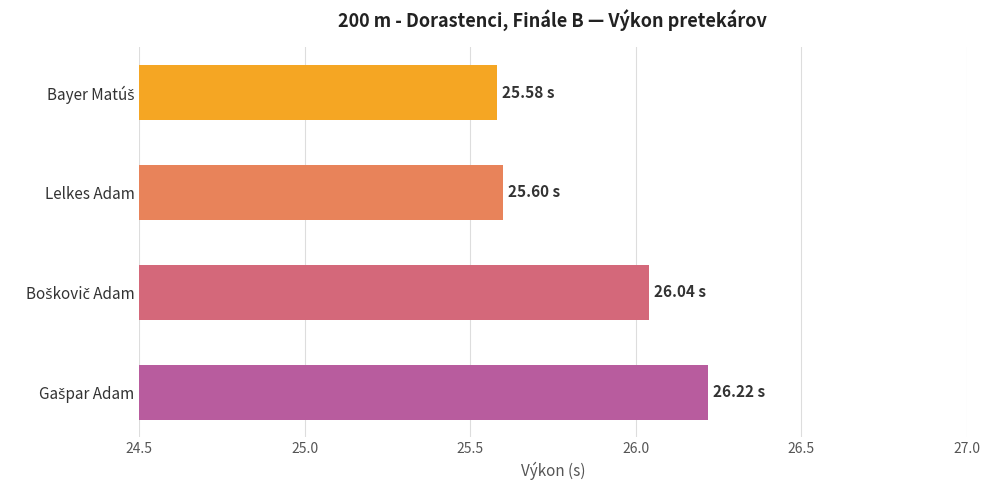

What is the label of the 3rd bar from the bottom?

Lelkes Adam